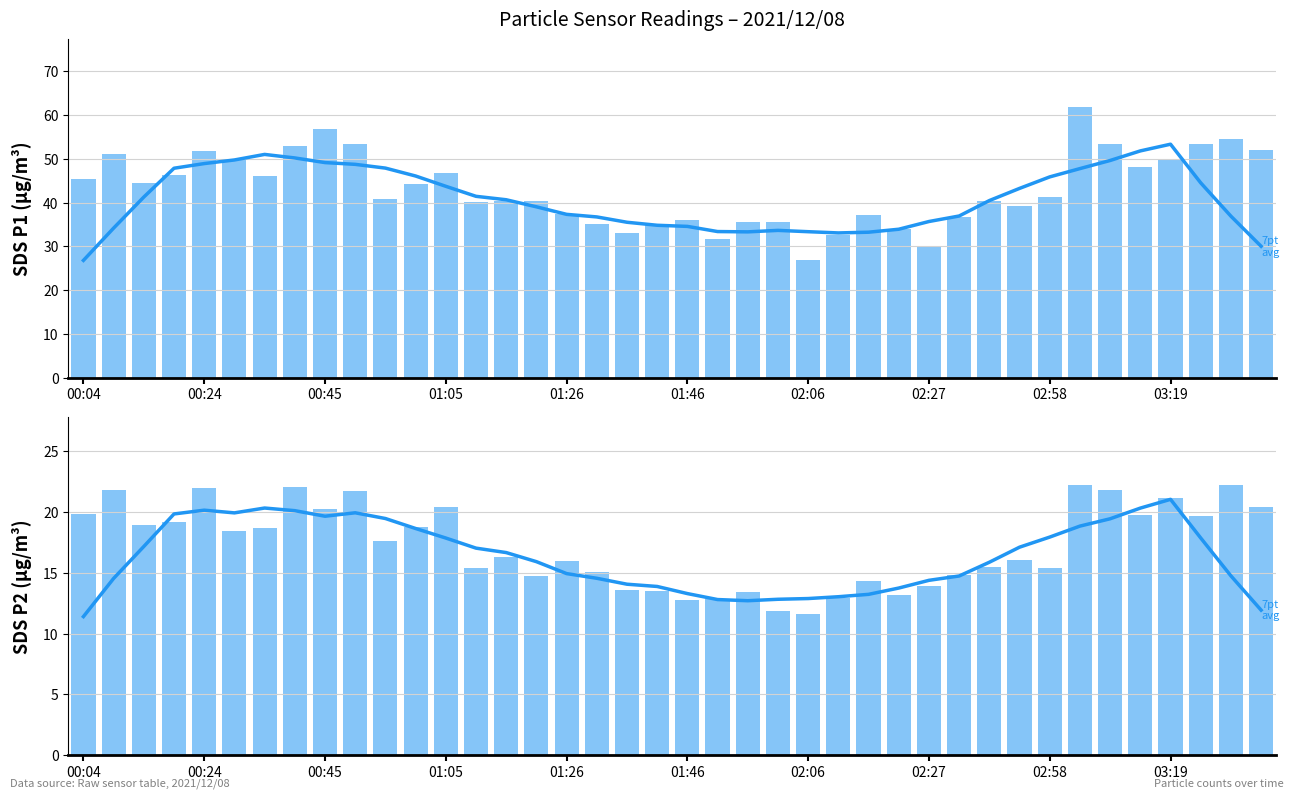

Which series changed the most between 19 and 25?

SDS_P1